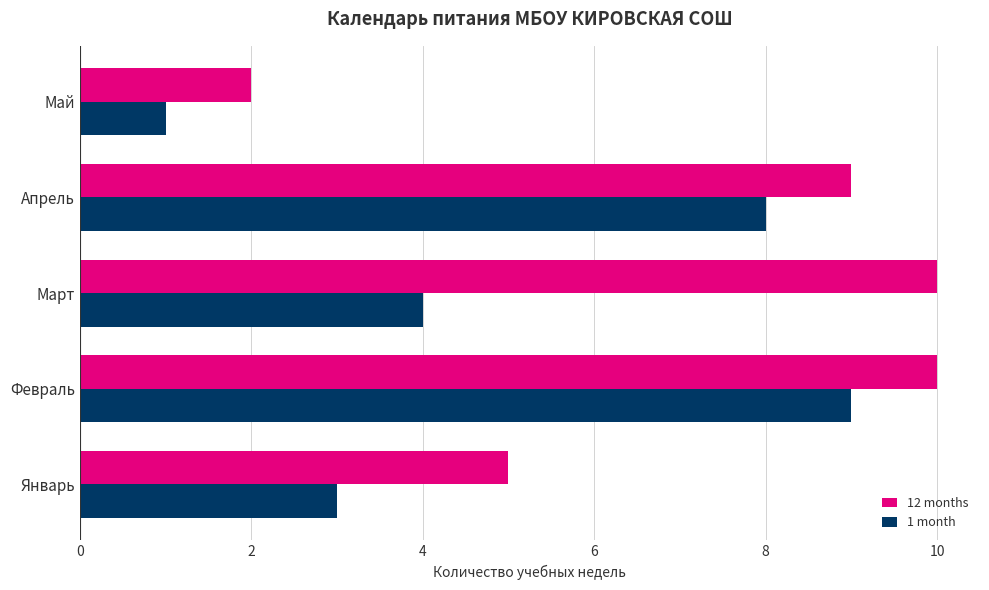

List the series in order of their overall mean, highest first.

12 months, 1 month